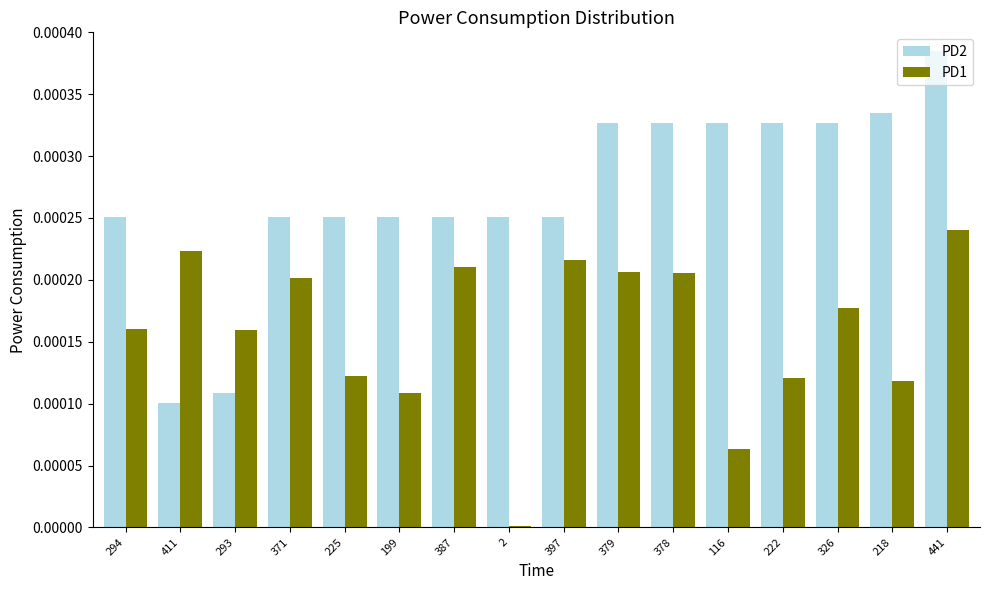

What are all the series names shown in the legend?

PD2, PD1